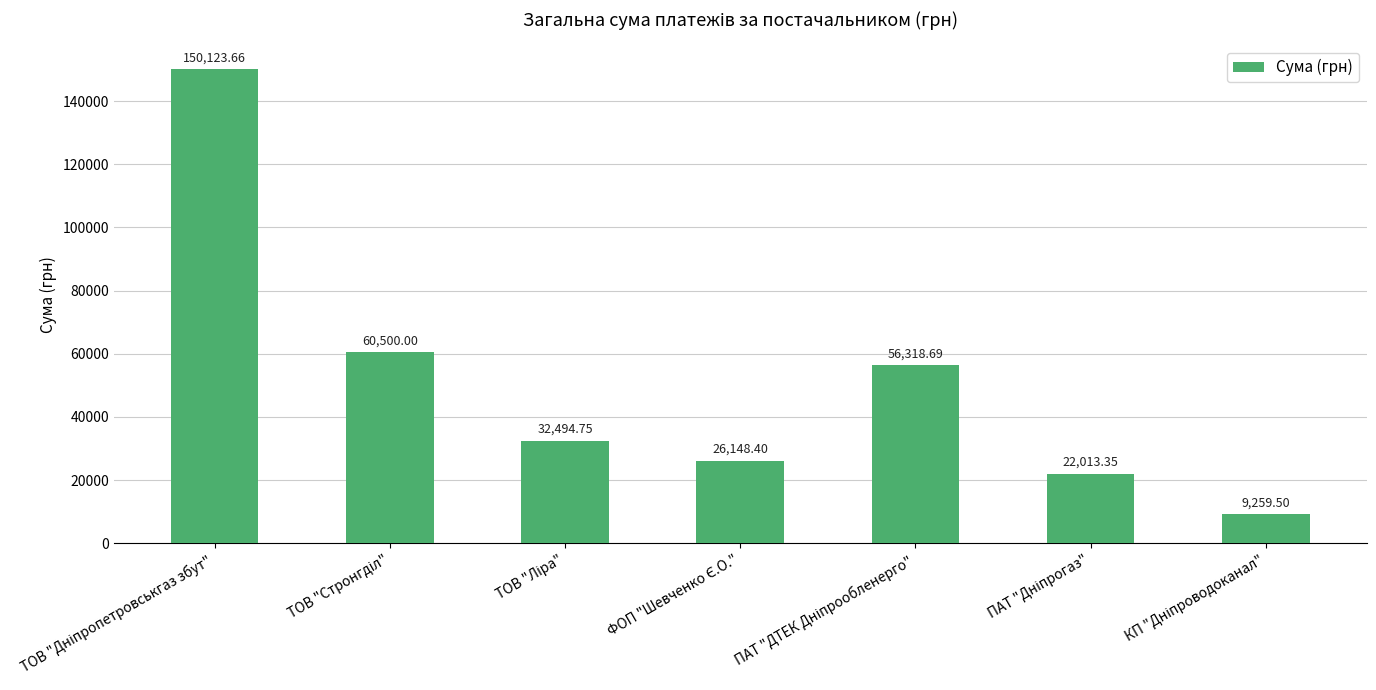

What is the average value?

50979.8